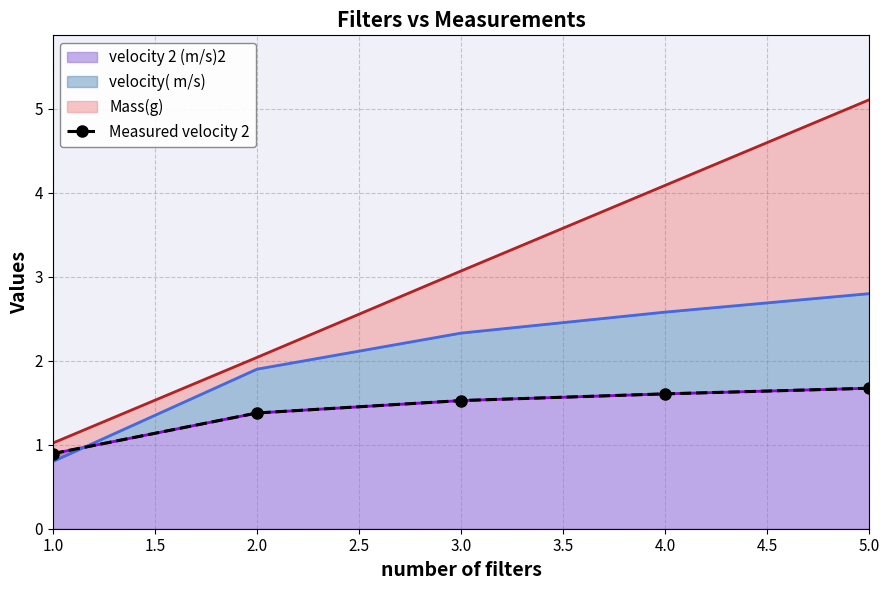

Where does the velocity 2 (m/s)2 series first go above 1?

2.0